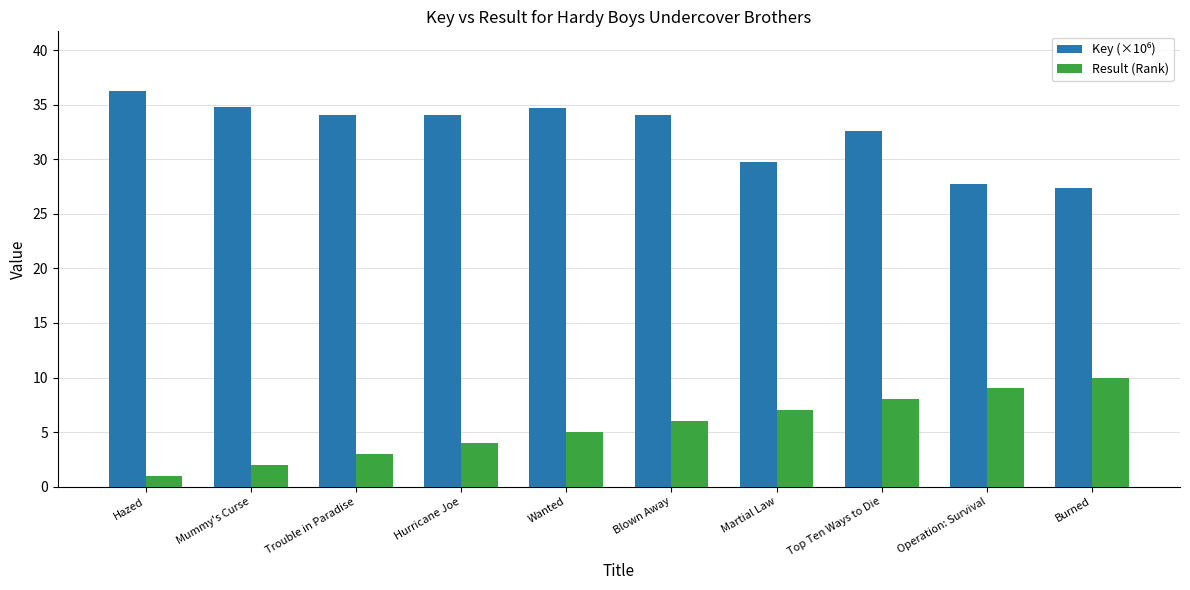

What is the total value across all series at Wanted?

39.7